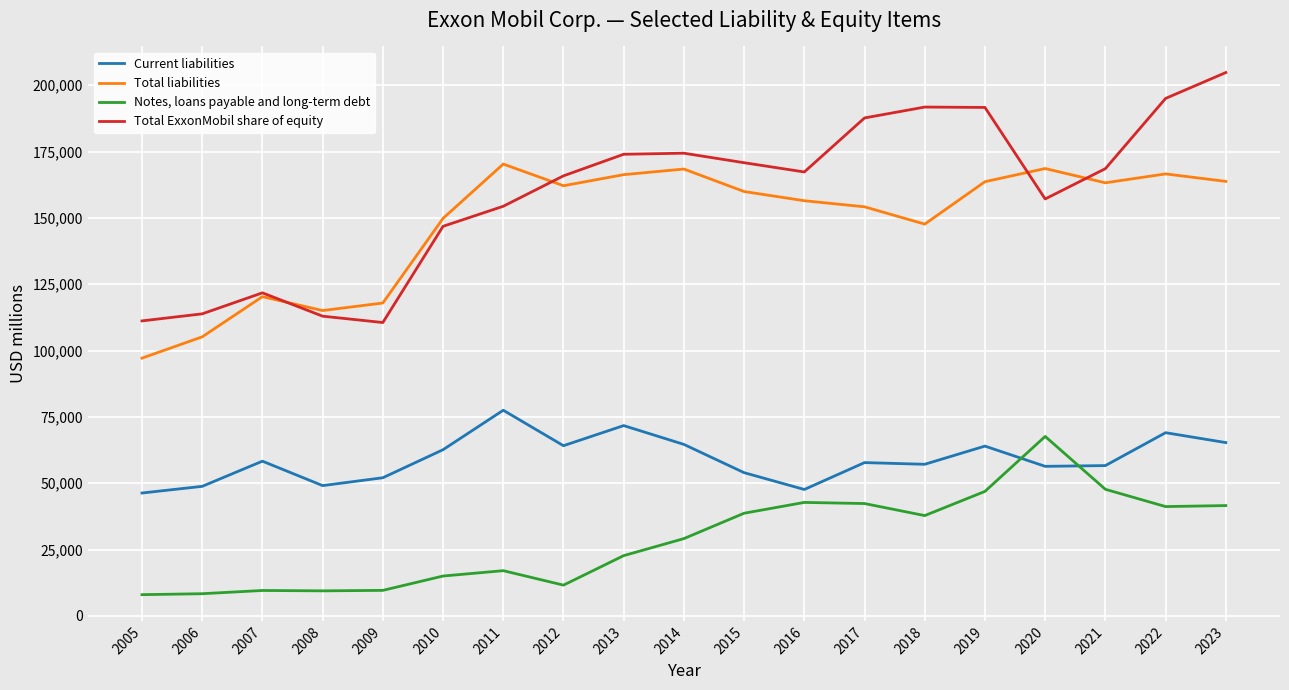

What is the difference between the maximum and minimum values in the Total liabilities series?

73159